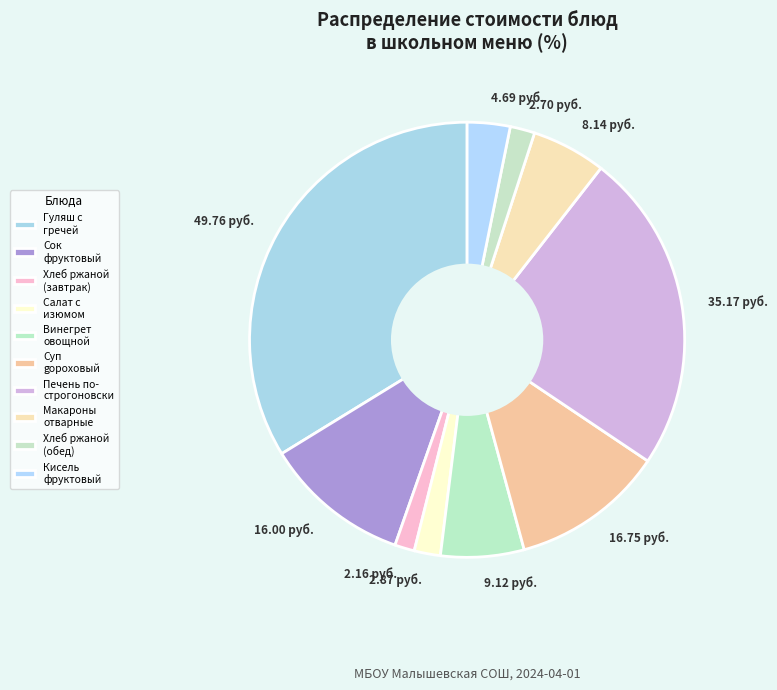

Is the sum of 4.69 руб. and 9.12 руб. greater than half?

No